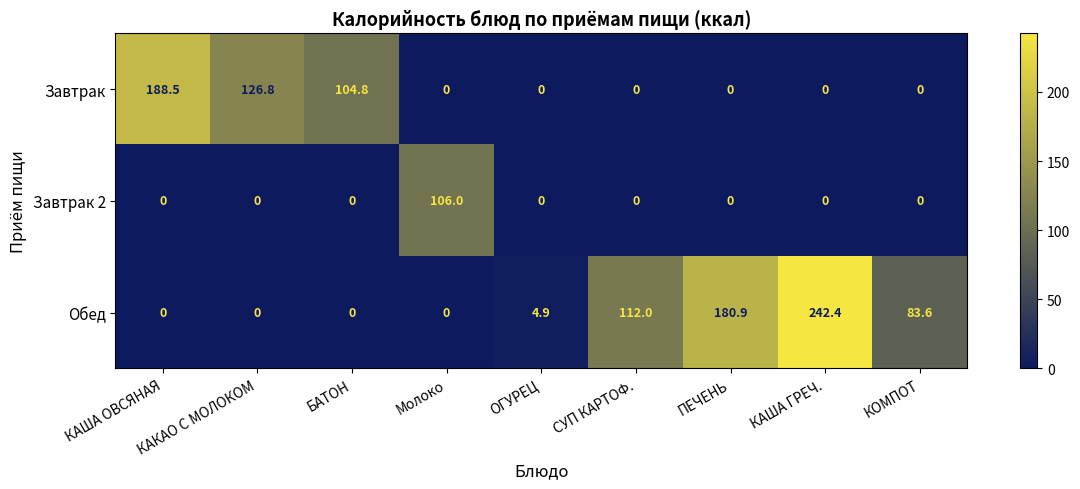

What is the greatest value displayed?

242.4